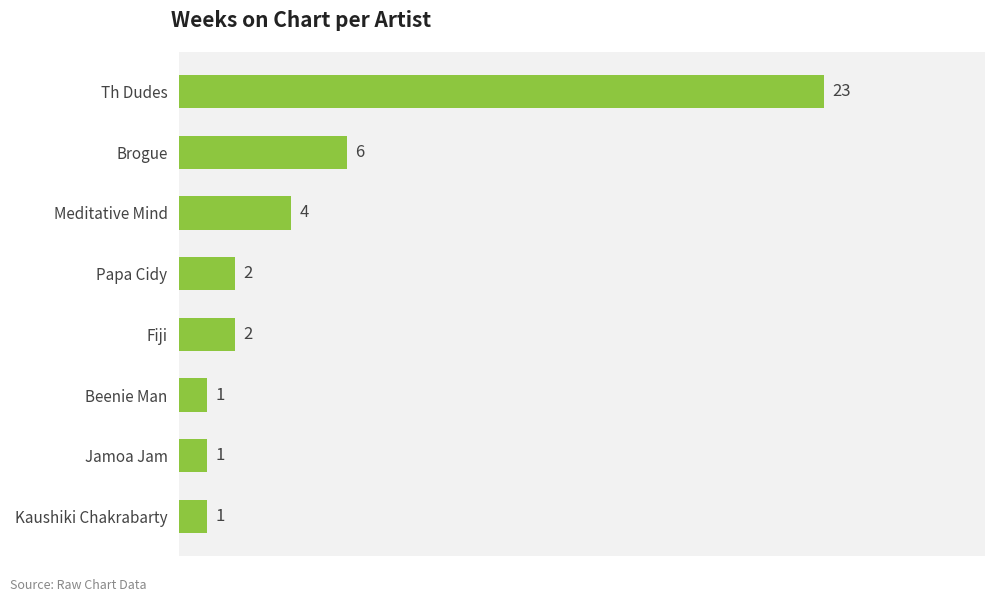

Where is the data nearest to the value 12?

Brogue